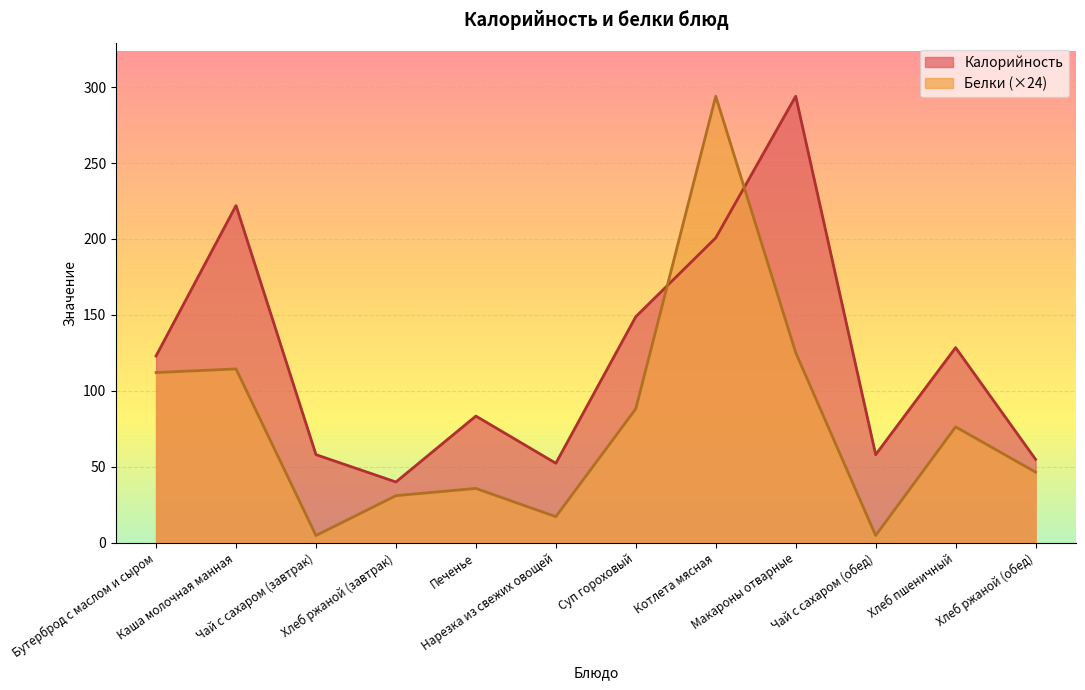

What is the value of the Белки point at the 12th from the left?

46.5